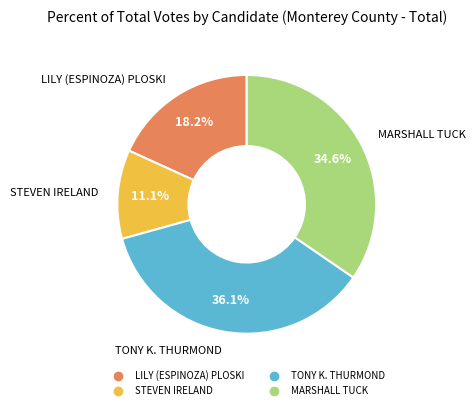

True or false: LILY (ESPINOZA) PLOSKI accounts for 18% of the total.

True